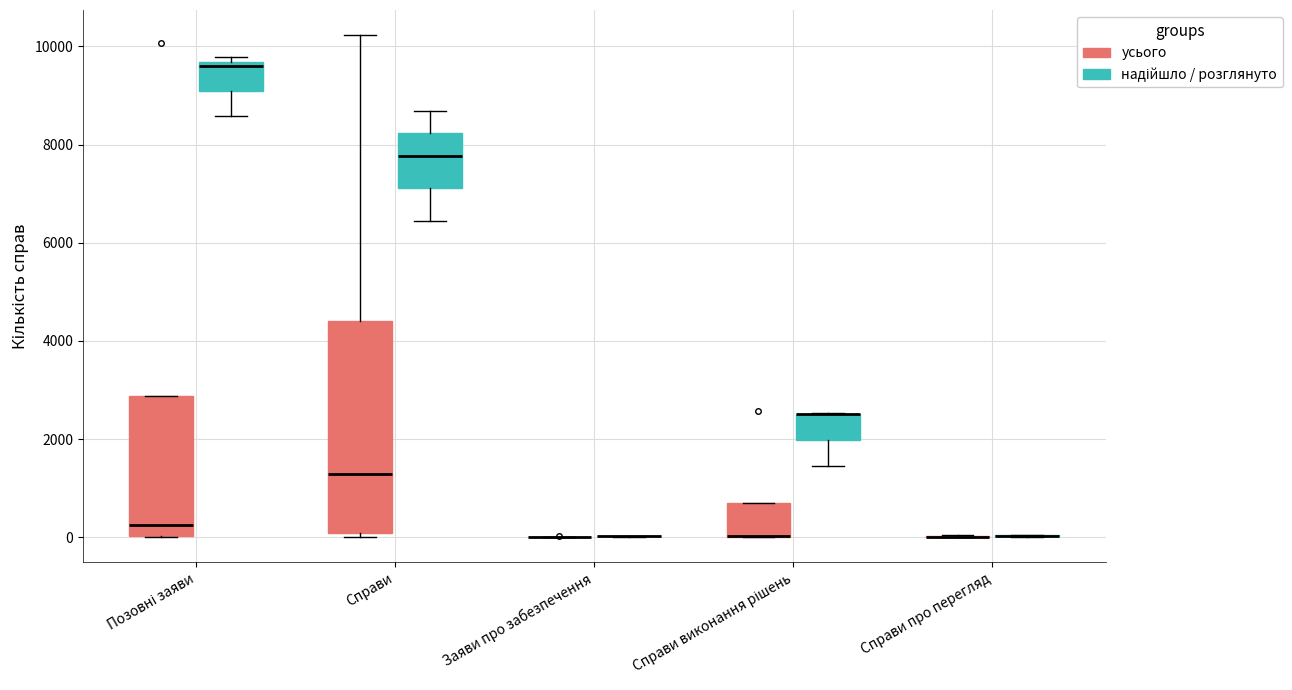

Reading left to right, read every box against the y-axis: the position of its median line, the range the box covers, and the ends of its whiskers. The values are not printed on the chart, so give them approximately, as read against the axis.

Позовні заяви (усього): median 200, box 0 to 2800, whiskers 0 to 2800
Позовні заяви (надійшло / розглянуто): median 9600 (just below the box's upper edge), box 9000 to 9600, whiskers 8600 to 9800
Справи (усього): median 1200, box 0 to 4400, whiskers 0 (just below the box's lower edge) to 10200
Справи (надійшло / розглянуто): median 7800, box 7200 to 8200, whiskers 6400 to 8600
Заяви про забезпечення (усього): box collapsed to a line at 0, whiskers 0 to 0
Заяви про забезпечення (надійшло / розглянуто): box collapsed to a line at 0, whiskers 0 to 0
Справи виконання рішень (усього): median 0 (drawn on the box's lower edge), box 0 to 600, whiskers 0 to 600
Справи виконання рішень (надійшло / розглянуто): median 2600 (drawn on the box's upper edge), box 2000 to 2600, whiskers 1400 to 2600
Справи про перегляд (усього): box collapsed to a line at 0, whiskers 0 to 0
Справи про перегляд (надійшло / розглянуто): box collapsed to a line at 0, whiskers 0 to 0